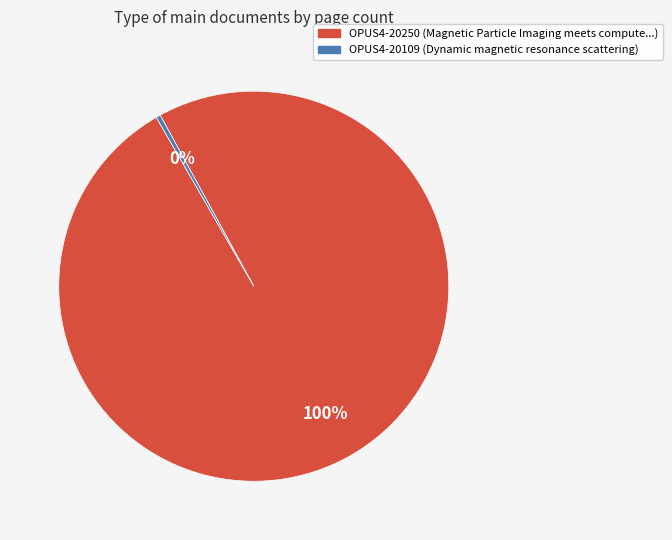

Count the number of slices in the pie.

2